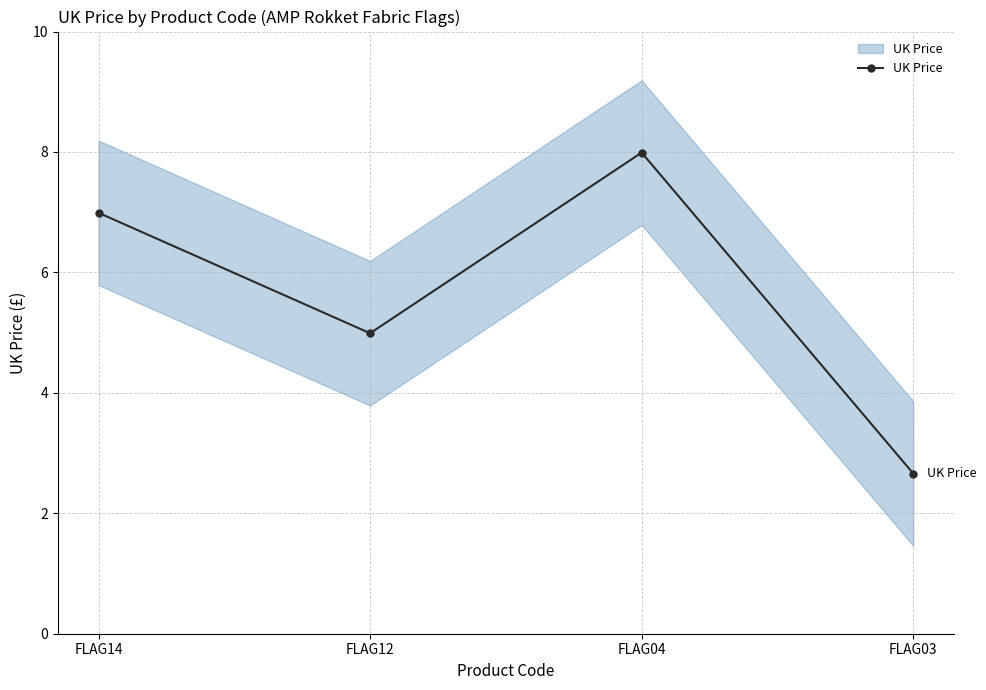

What is the greatest value displayed?

8.0